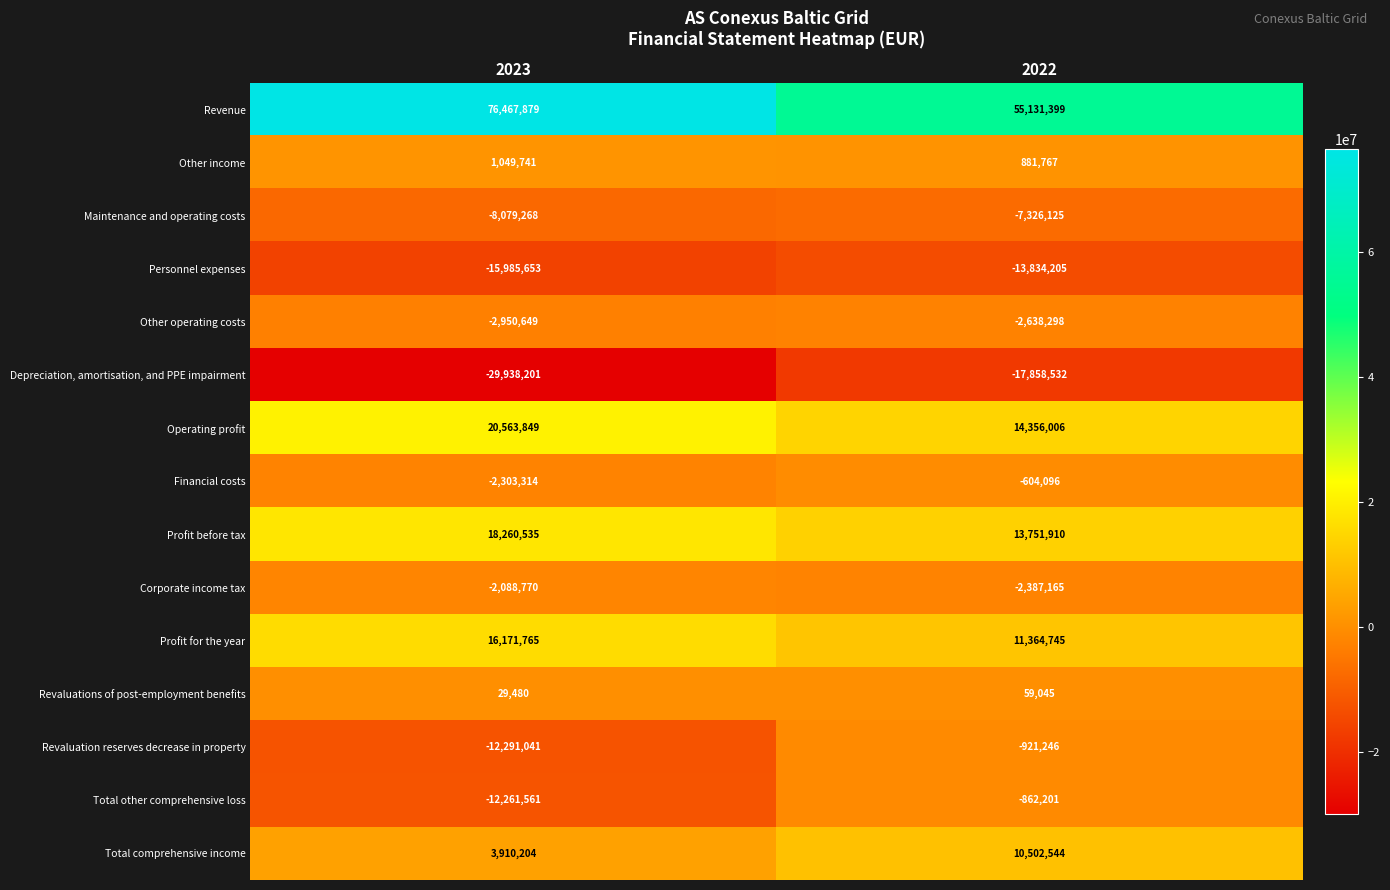

What is the average value of the Profit for the year series?

13768255